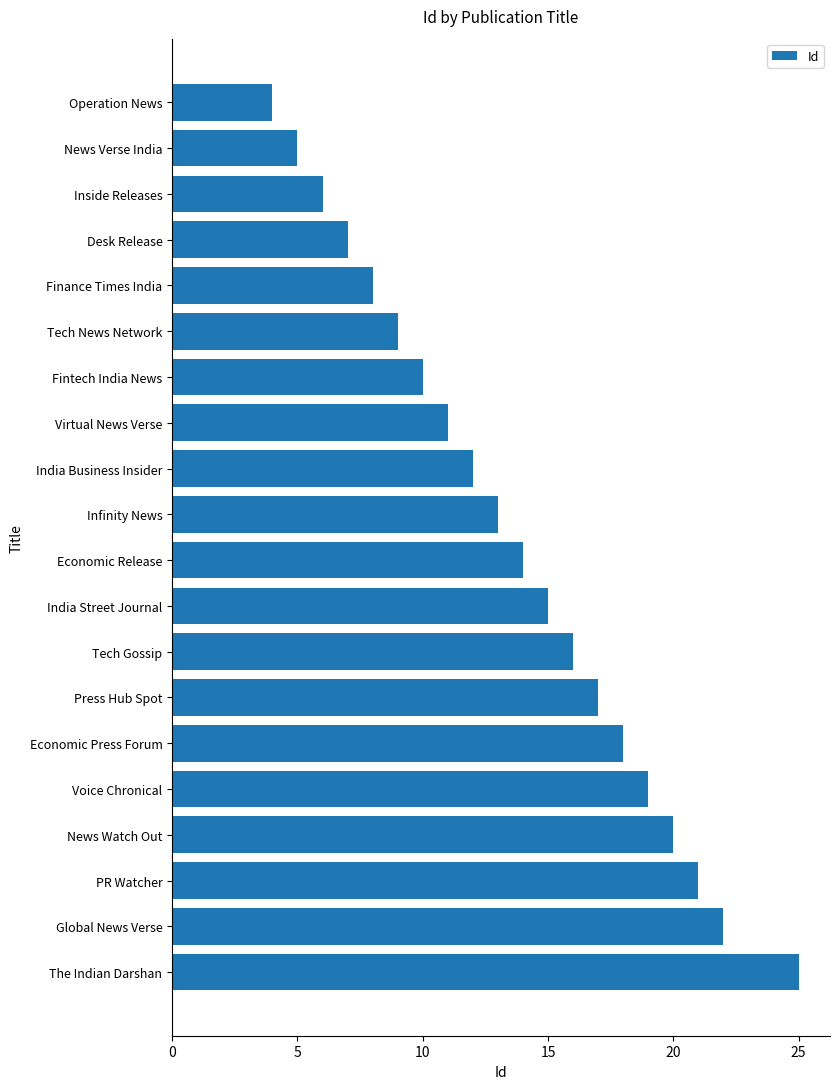

Reading top to bottom, extract all data points from this chart.

Operation News=4	News Verse India=5	Inside Releases=6	Desk Release=7	Finance Times India=8	Tech News Network=9	Fintech India News=10	Virtual News Verse=11	India Business Insider=12	Infinity News=13	Economic Release=14	India Street Journal=15	Tech Gossip=16	Press Hub Spot=17	Economic Press Forum=18	Voice Chronical=19	News Watch Out=20	PR Watcher=21	Global News Verse=22	The Indian Darshan=25